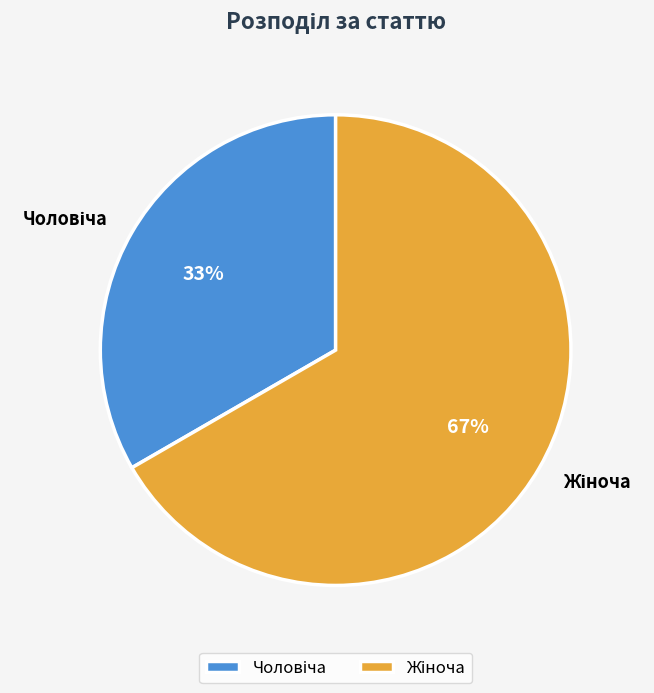

Is there a majority slice in this chart?

Yes